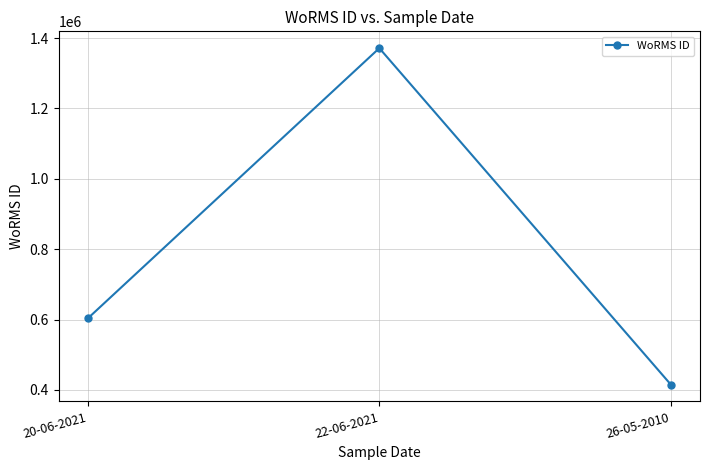

Read the value at 26-05-2010, to the nearest 100.

415100